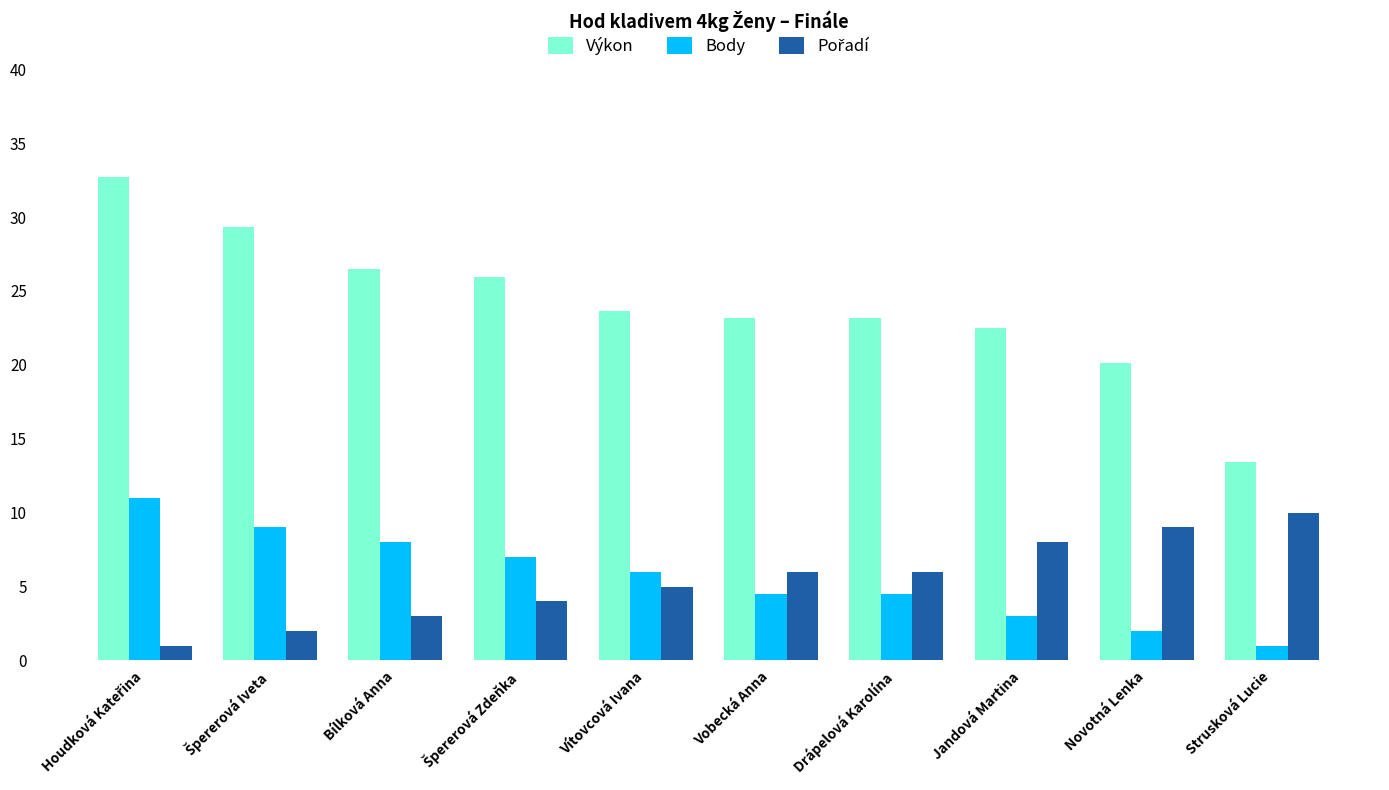

What is the total value across all series at Jandová Martina?

33.5